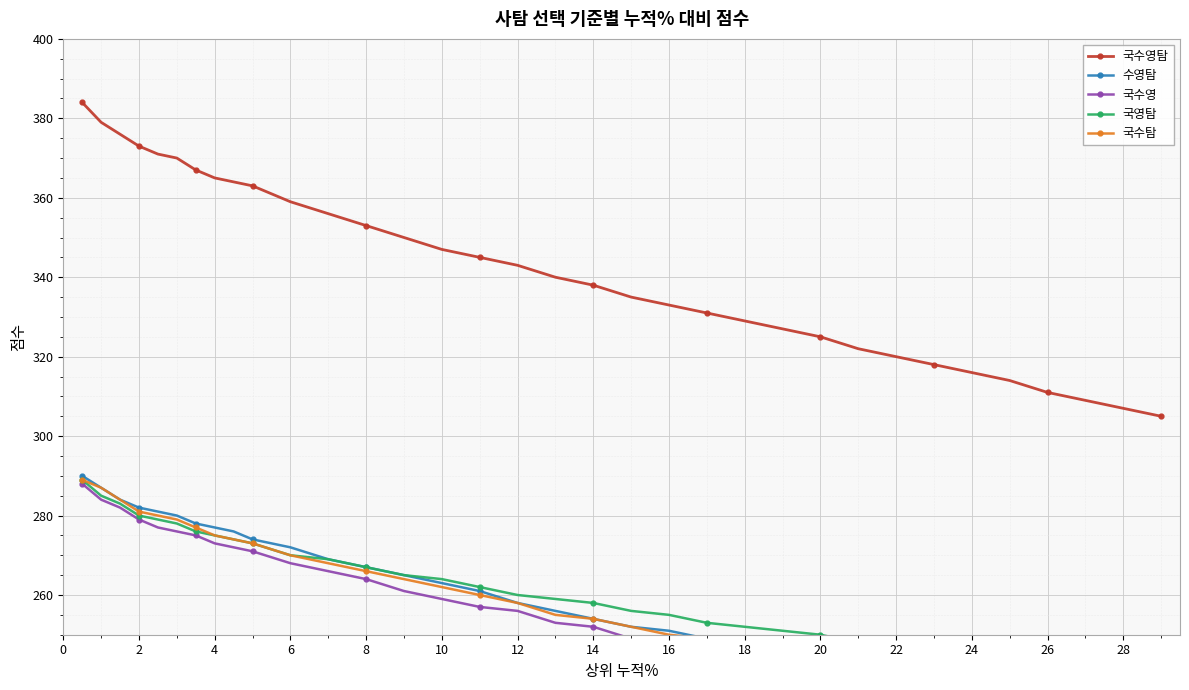

The value of 국수영탐 at 16 is 333. True or false?

True